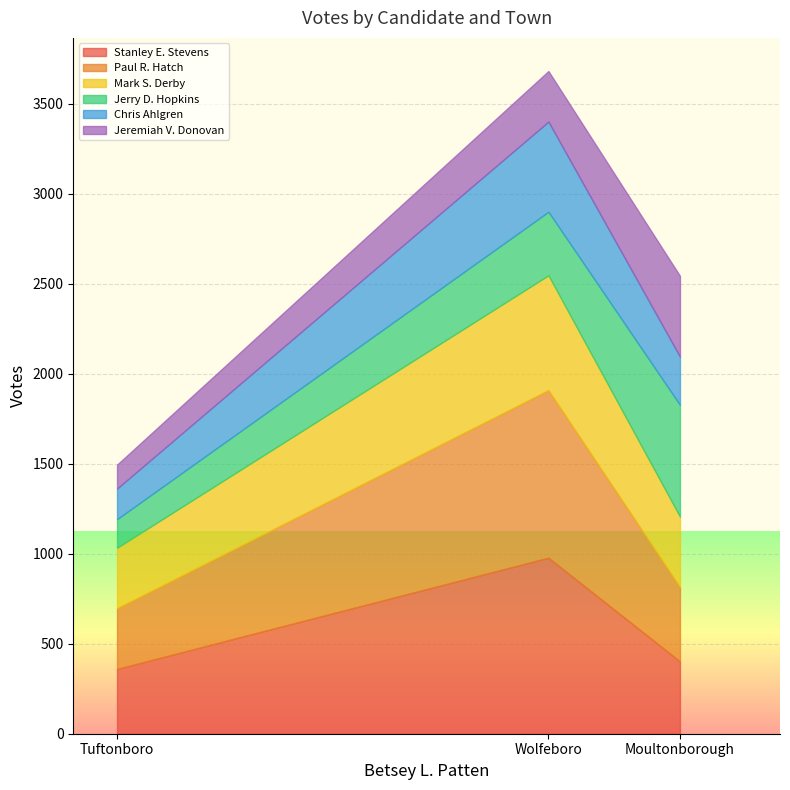

What is the sum of all Paul R. Hatch values?

1681